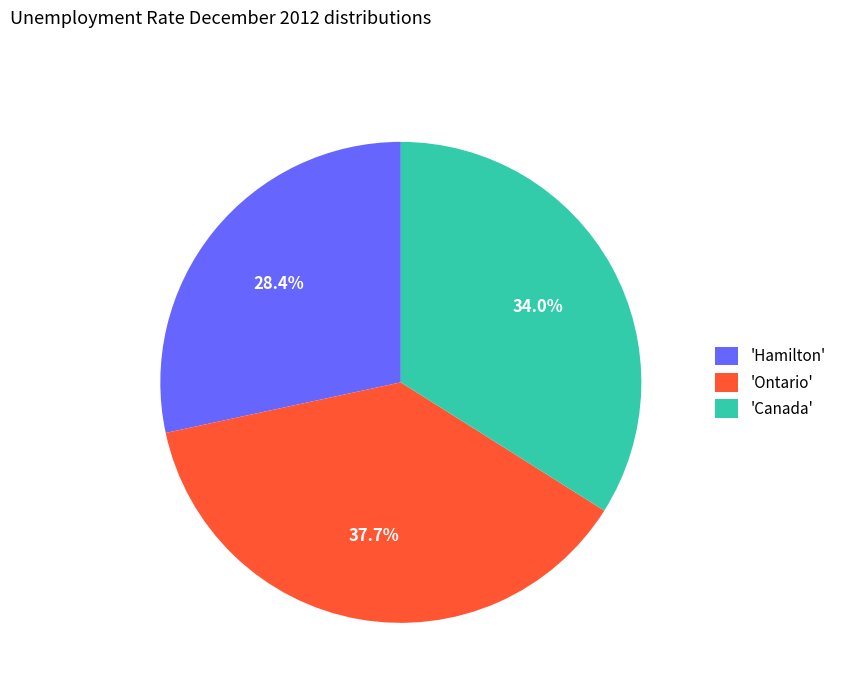

Which slice is the smallest?

'Hamilton'